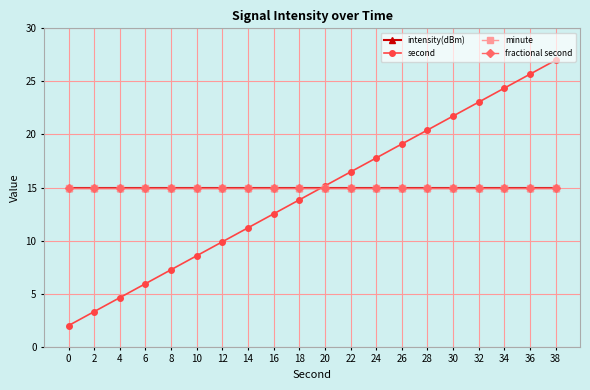

Does the chart have visible grid lines?

Yes